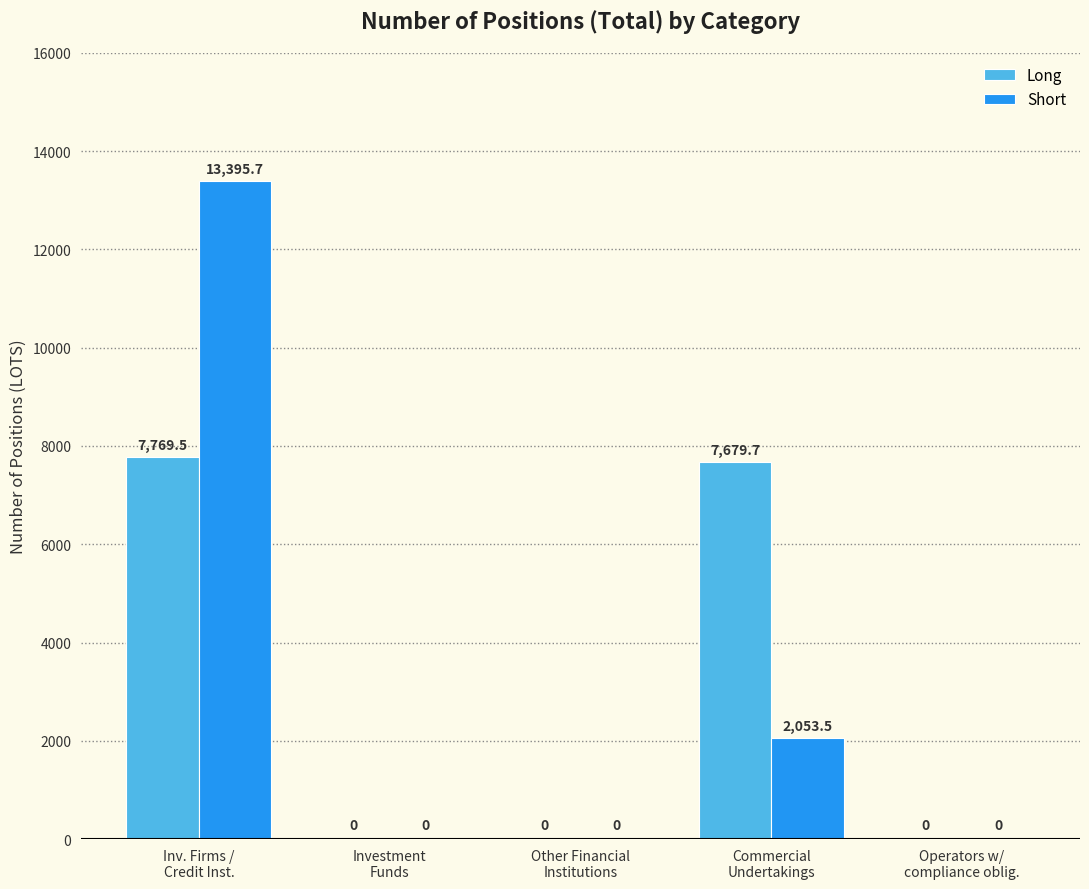

What is the highest value of the Long series?

7769.5